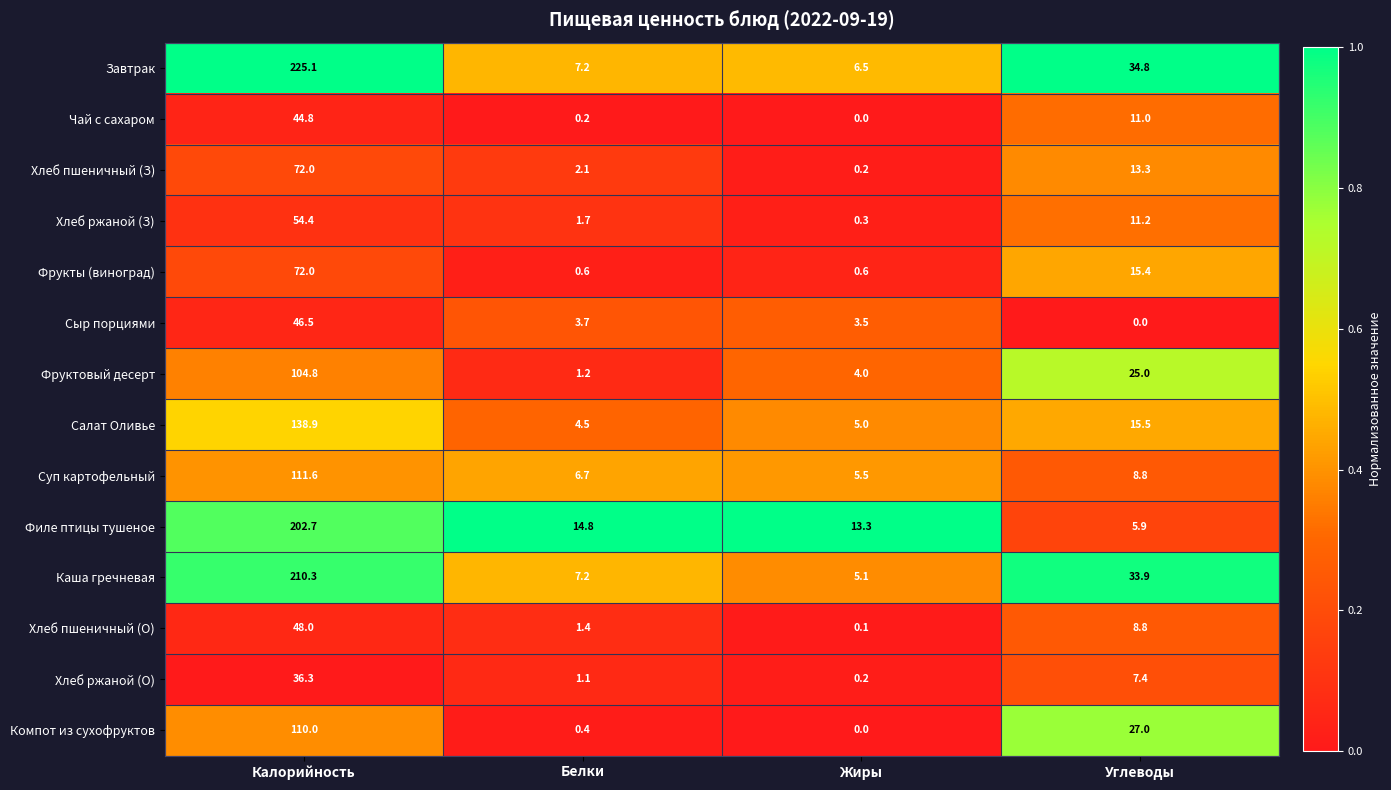

What is the difference between the maximum and second lowest values in the Хлеб пшеничный (З) series?

69.9